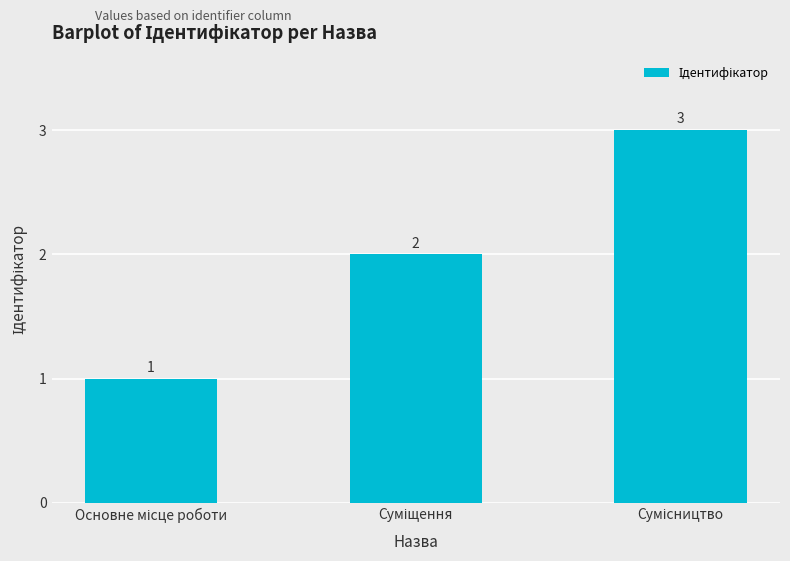

Does the chart contain any negative values?

No